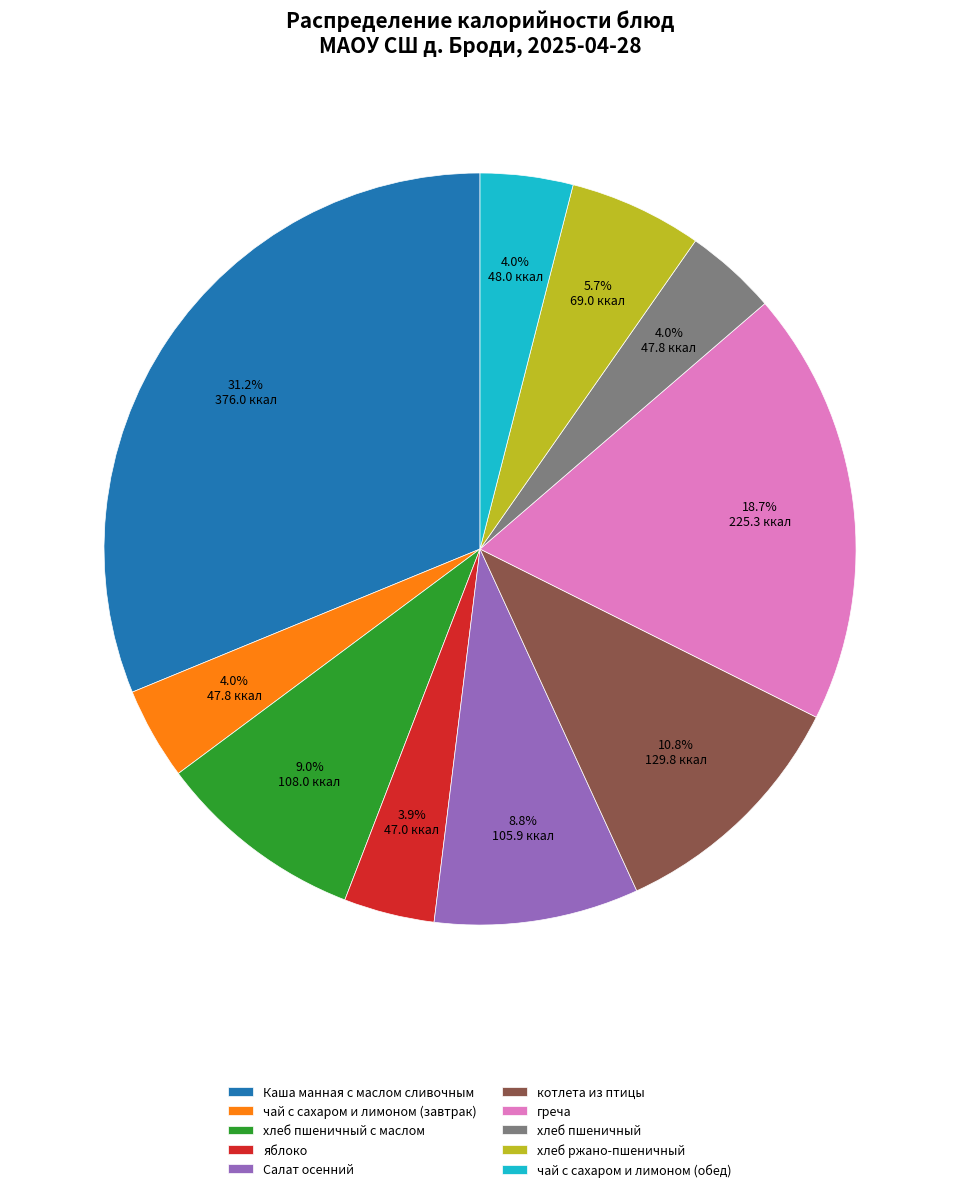

Does any single category account for the majority?

No